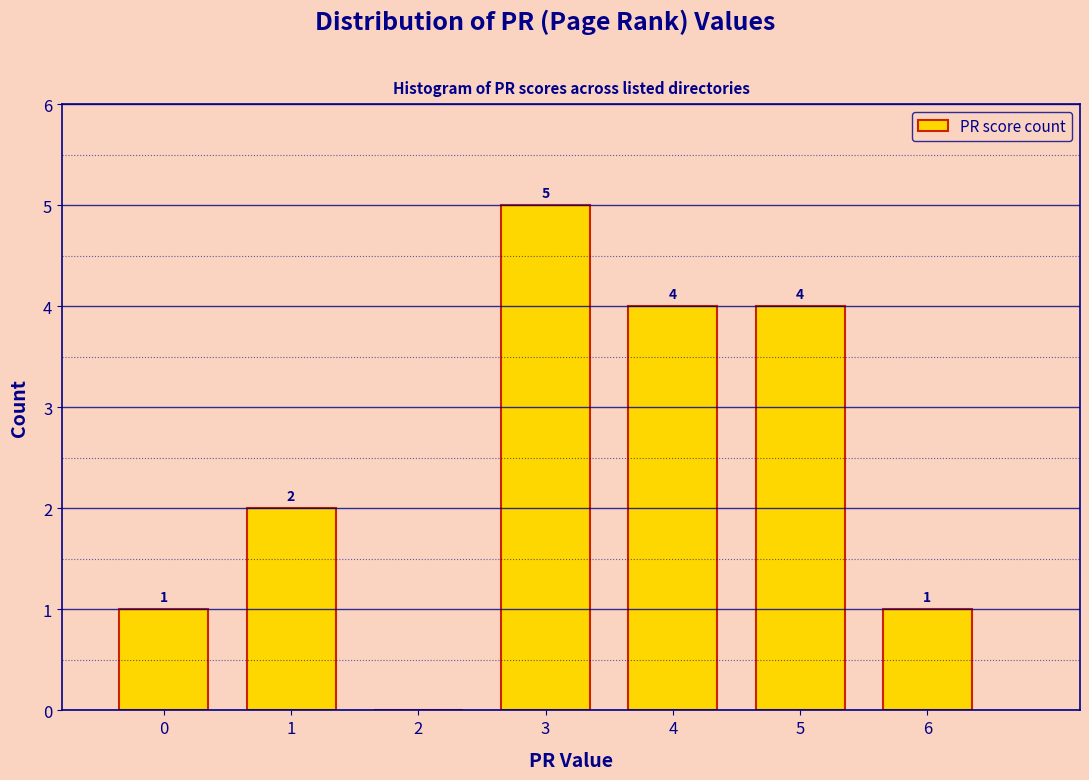

Over which range of the x-axis is the bar tallest?

2.5 to 3.5